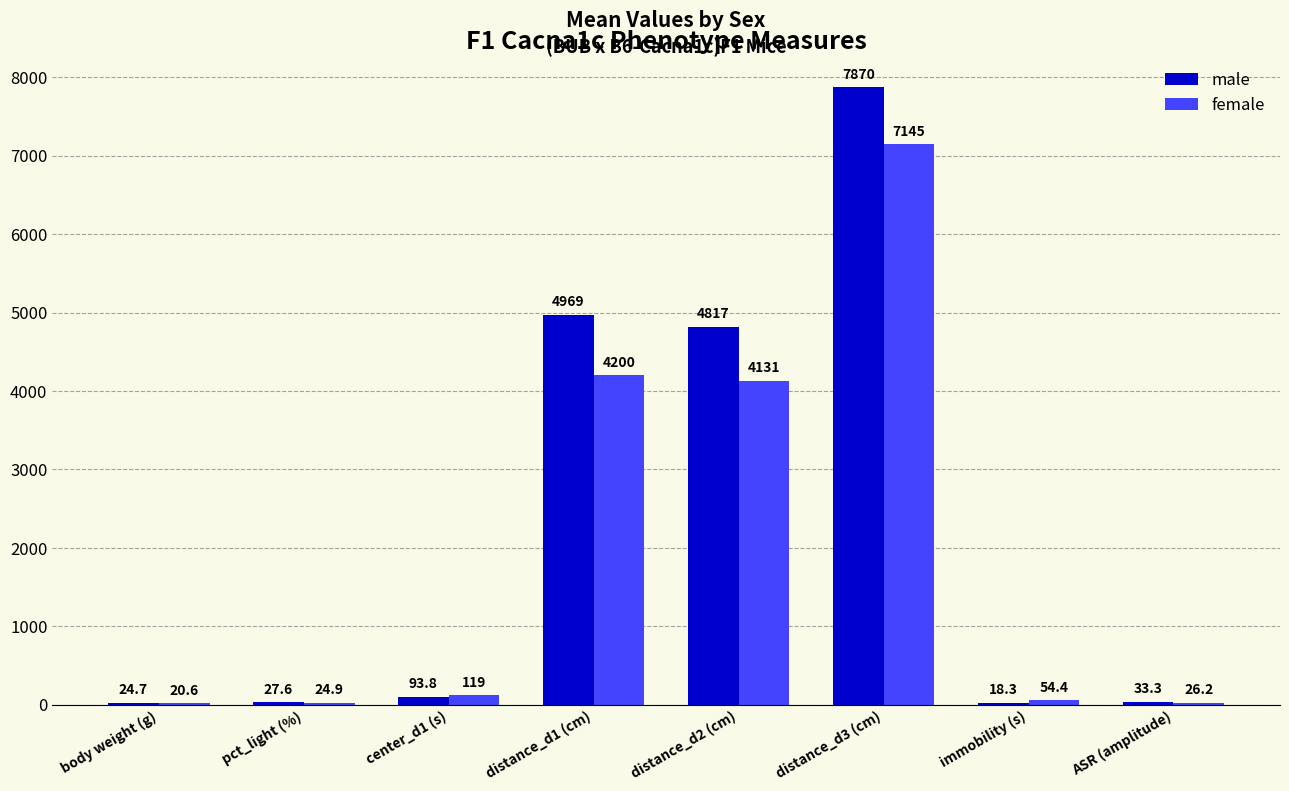

At which label does male reach its peak?

distance_d3 (cm)